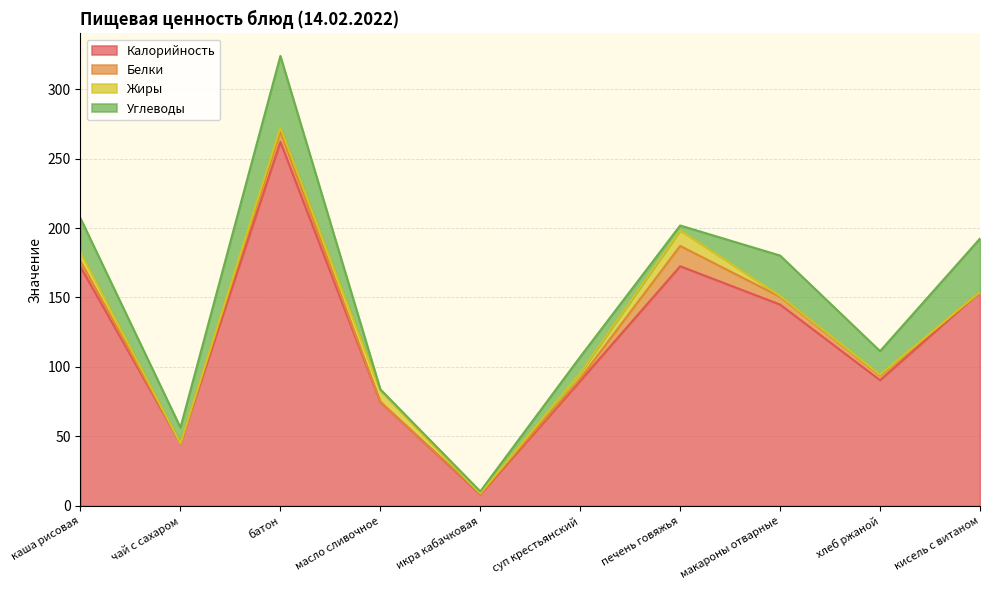

At which category is the sum across all series the highest?

батон